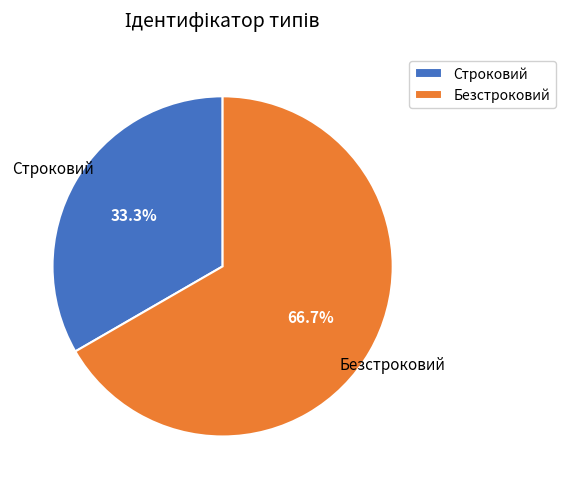

How many segments does this pie chart have?

2